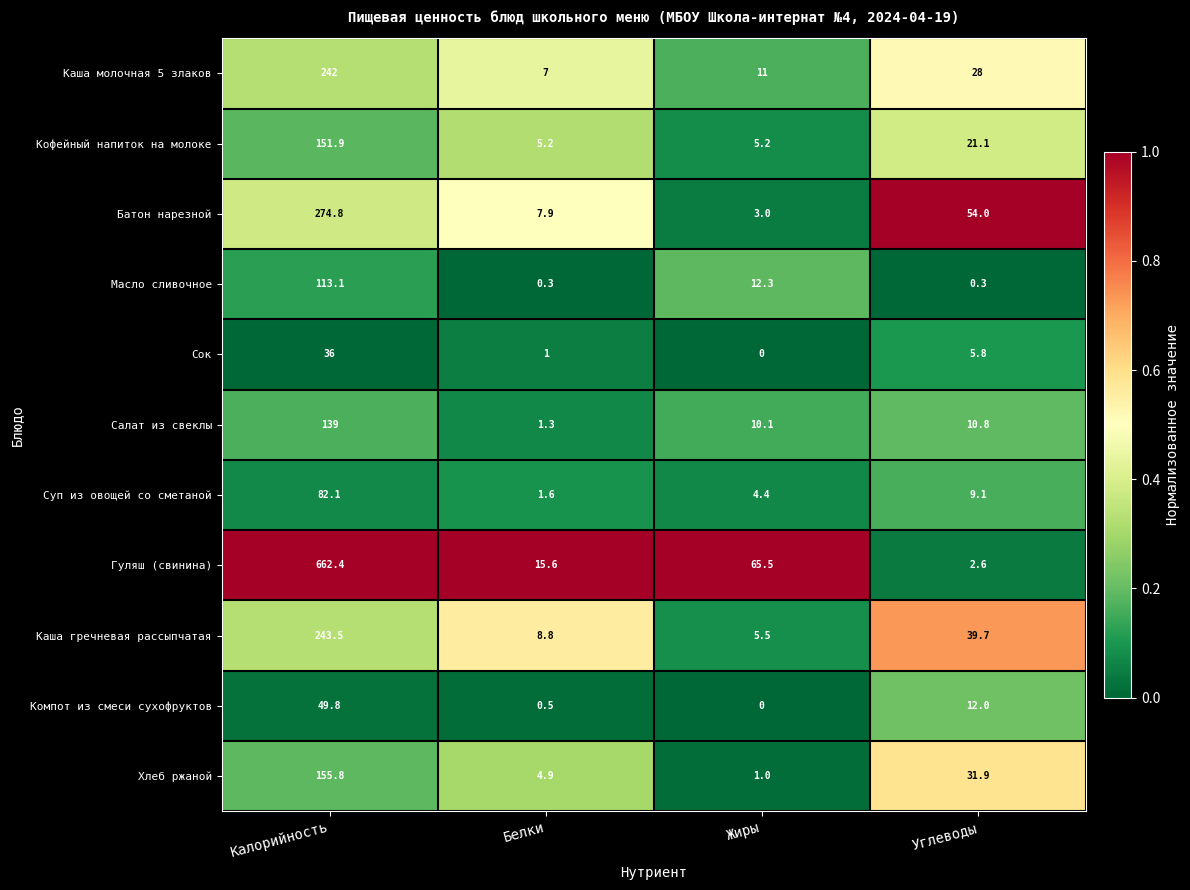

How many values in the Хлеб ржаной series exceed 31?

2